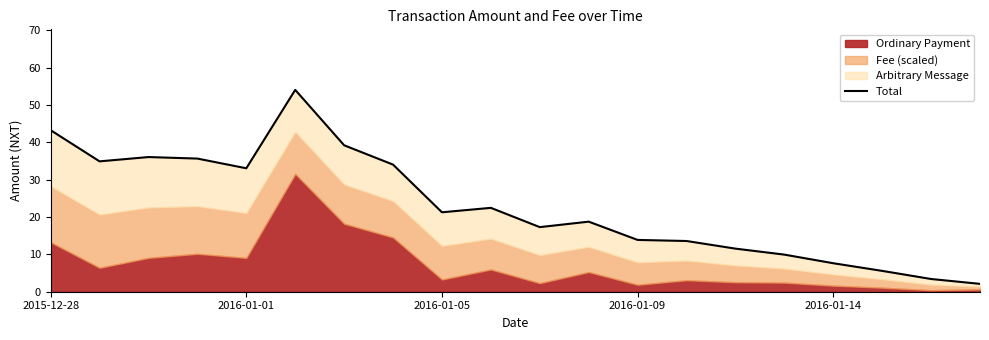

True or false: there are more than 0 points higher than both neighbors.

True